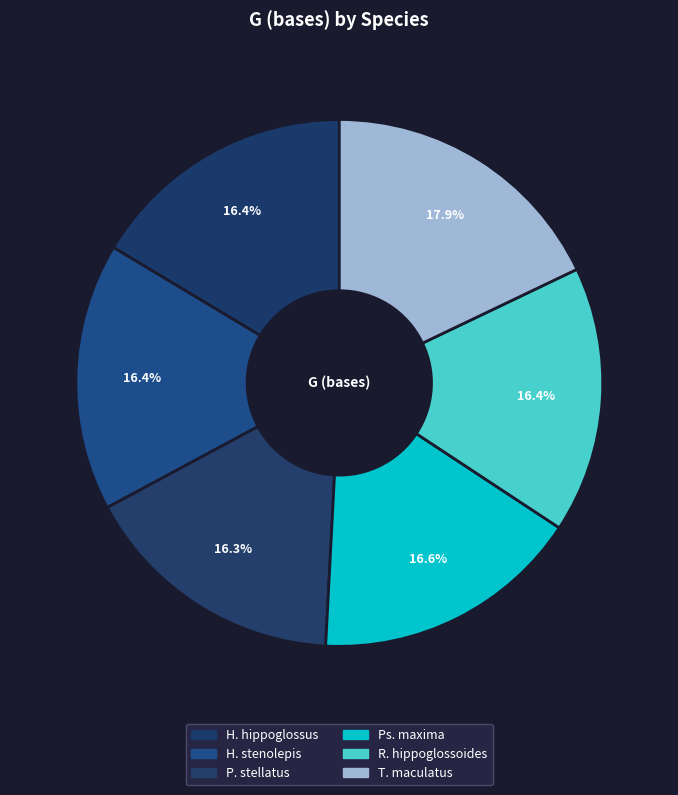

What is the smallest slice in the pie chart?

Platichthys stellatus